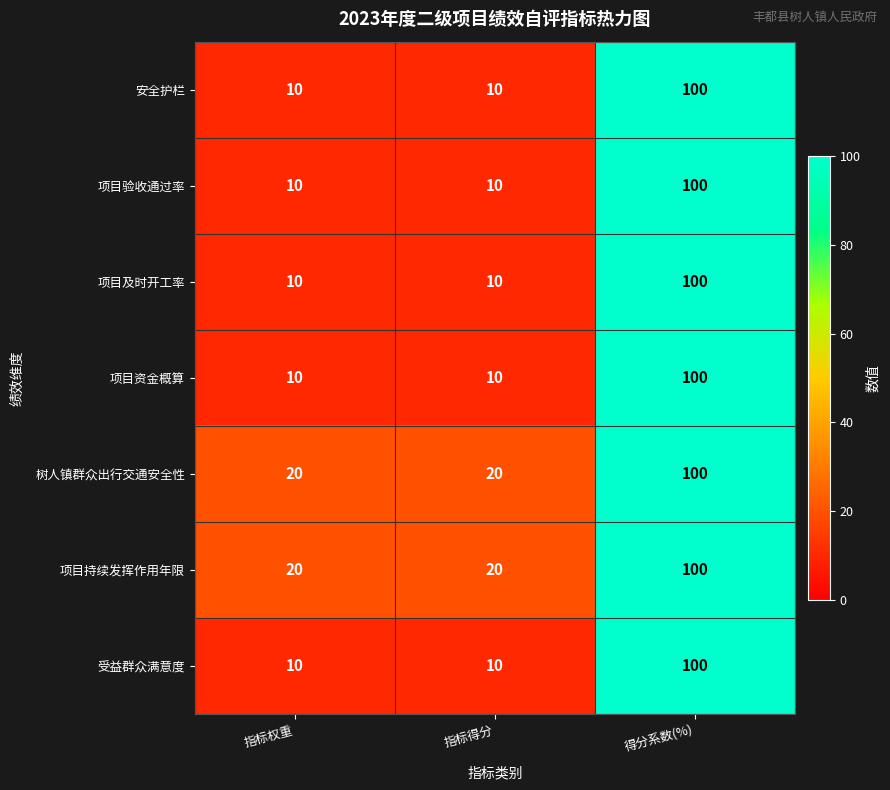

What is the average value of the 受益群众满意度 series?

40